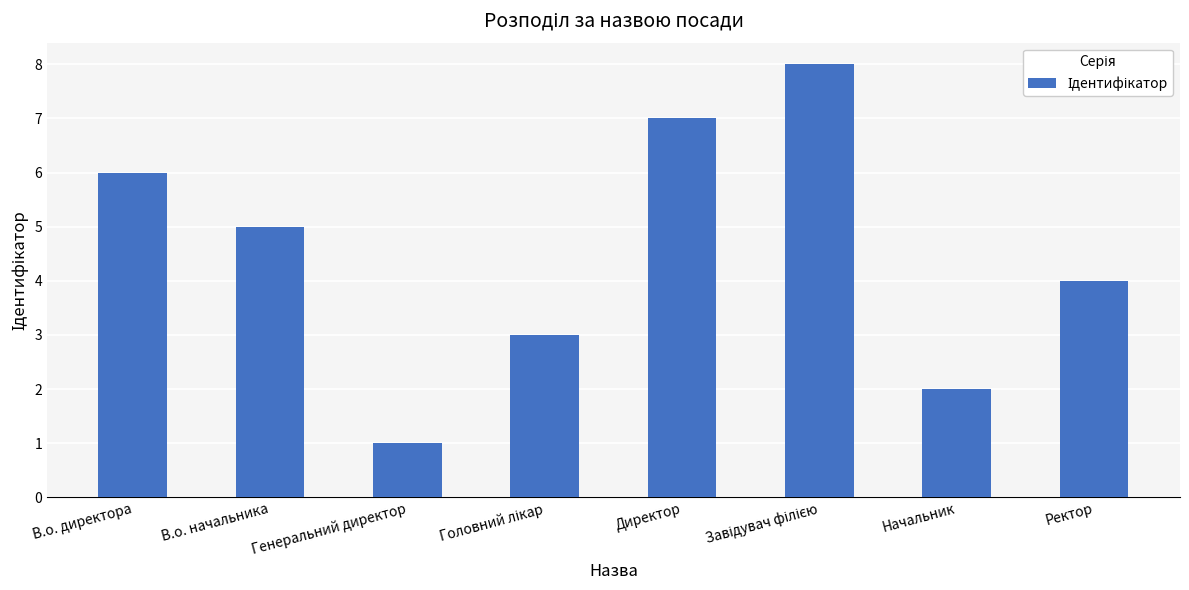

The chart shows a value of 11 at В.о. директора. True or false?

False